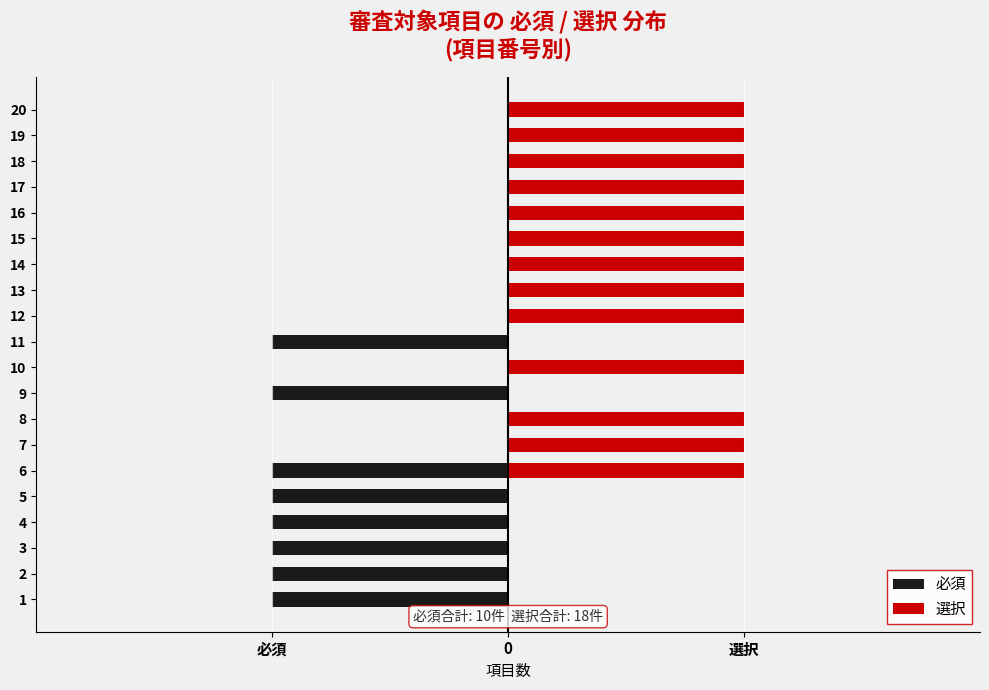

What is the maximum value for 選択?

1